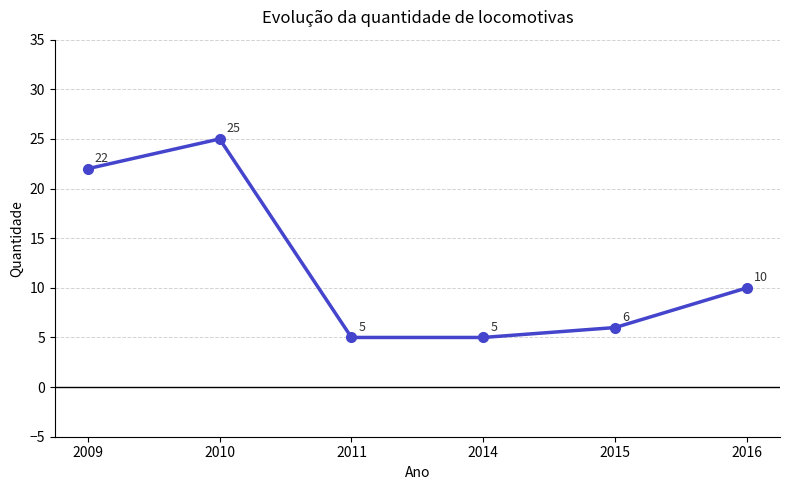

Approximately how many times larger is the value at 2014 compared to 2015?

0.8